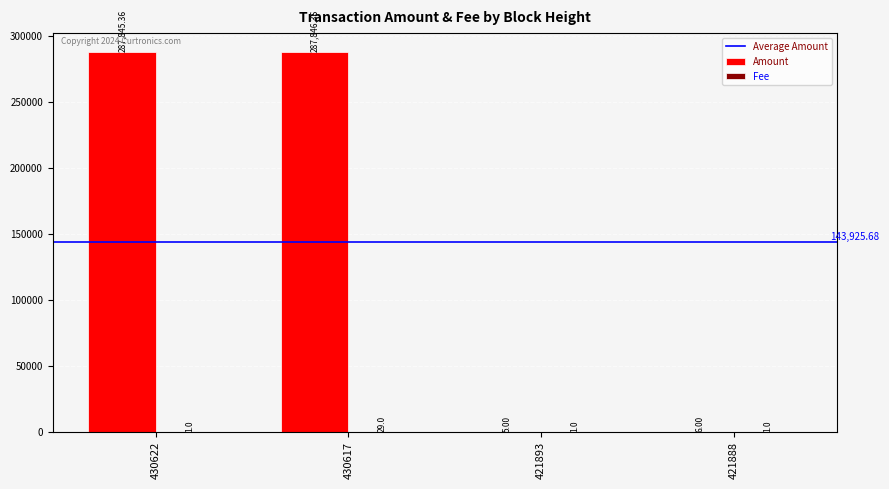

Which series has the largest total across all categories?

Amount